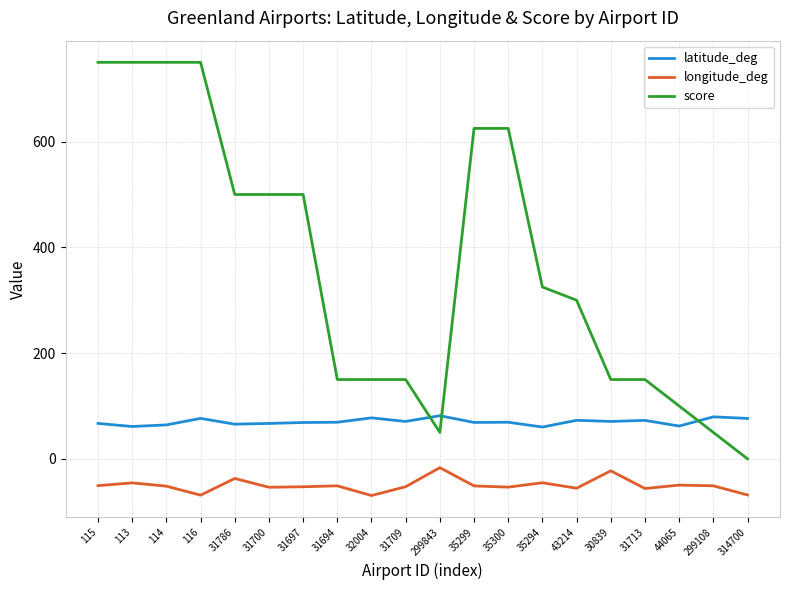

Read the score value at 31786.

500.0